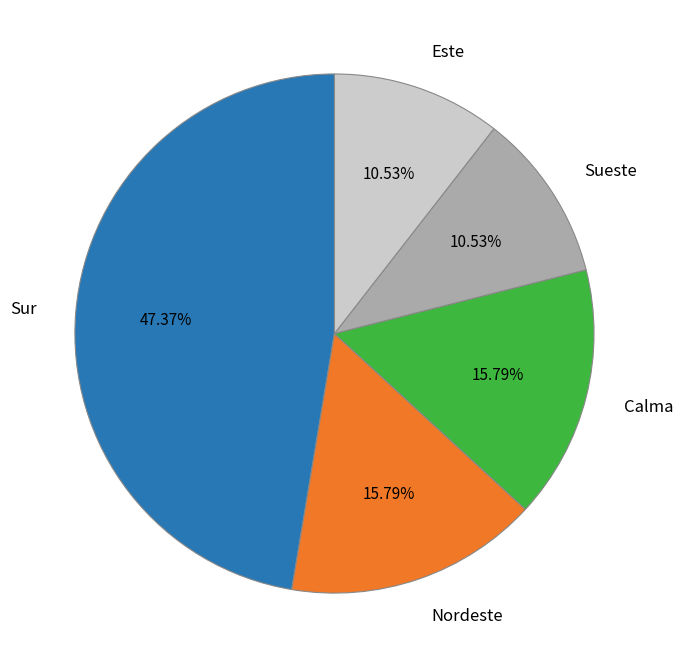

To the nearest percent, what portion does Sur represent?

47%